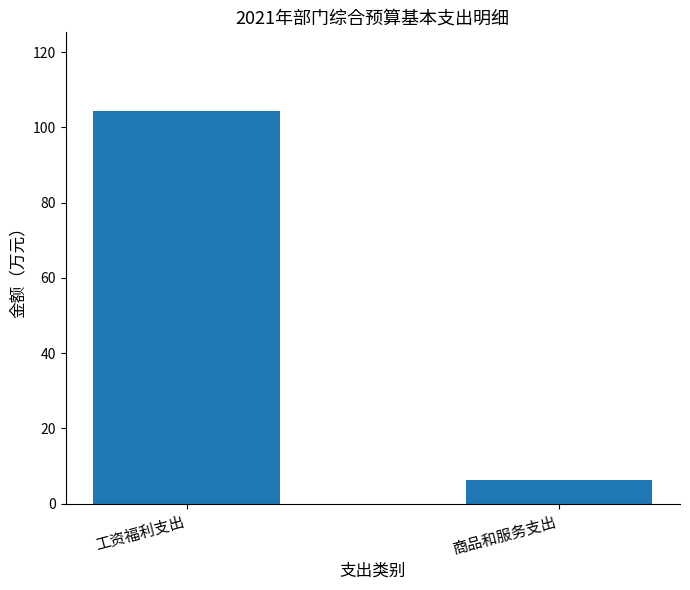

What is the value of the 2nd bar from the left?

6.2